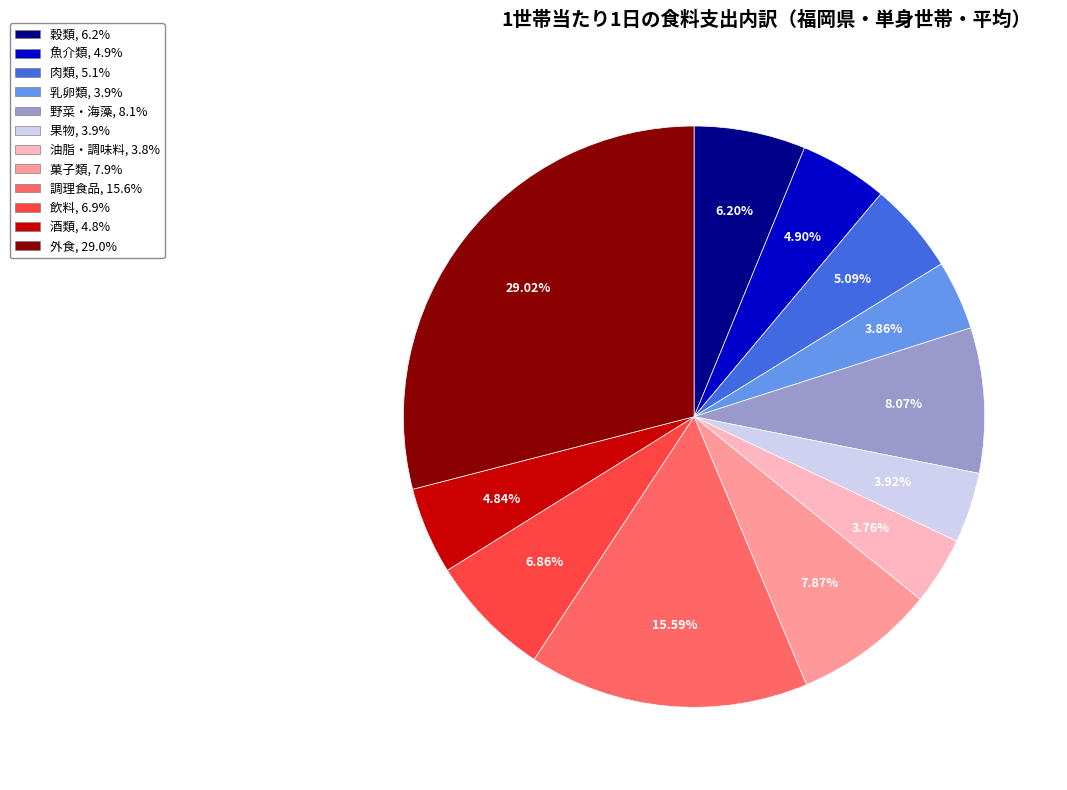

Is it true that 穀類 is 16% of the pie?

False